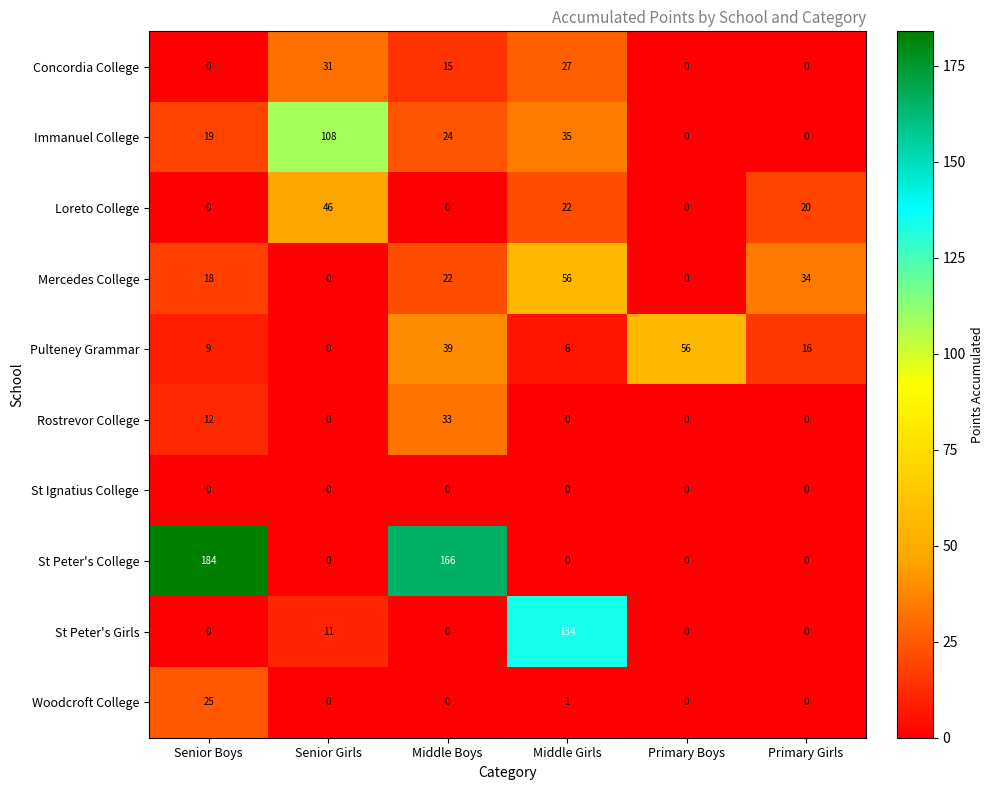

Which series has the largest range (max minus min)?

St Peter's College